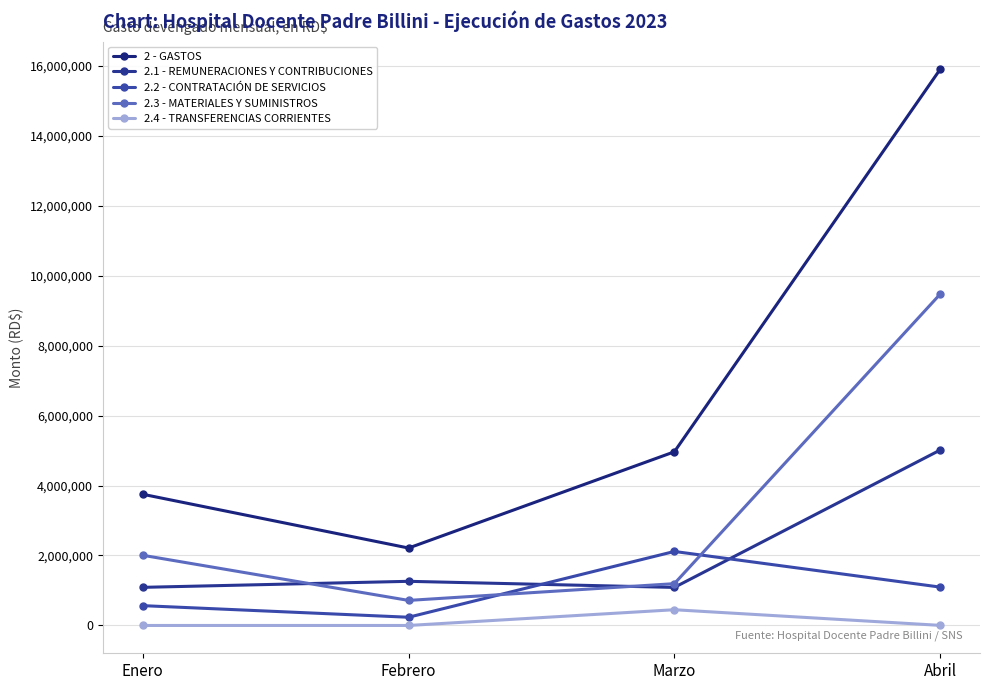

What is the difference between the highest and lowest values at Enero?

3749553.2